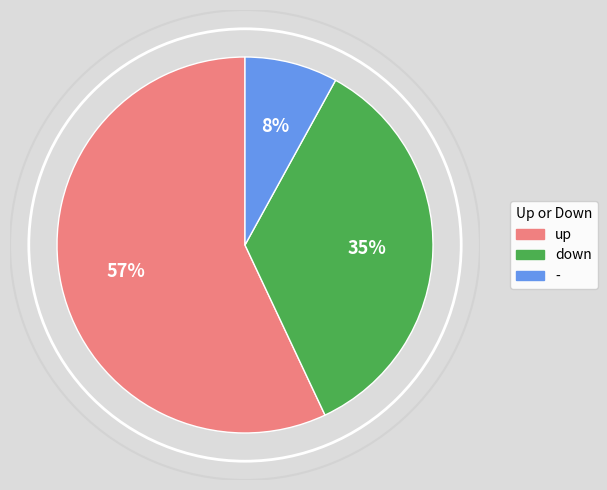

Which has a higher value, up or down?

up